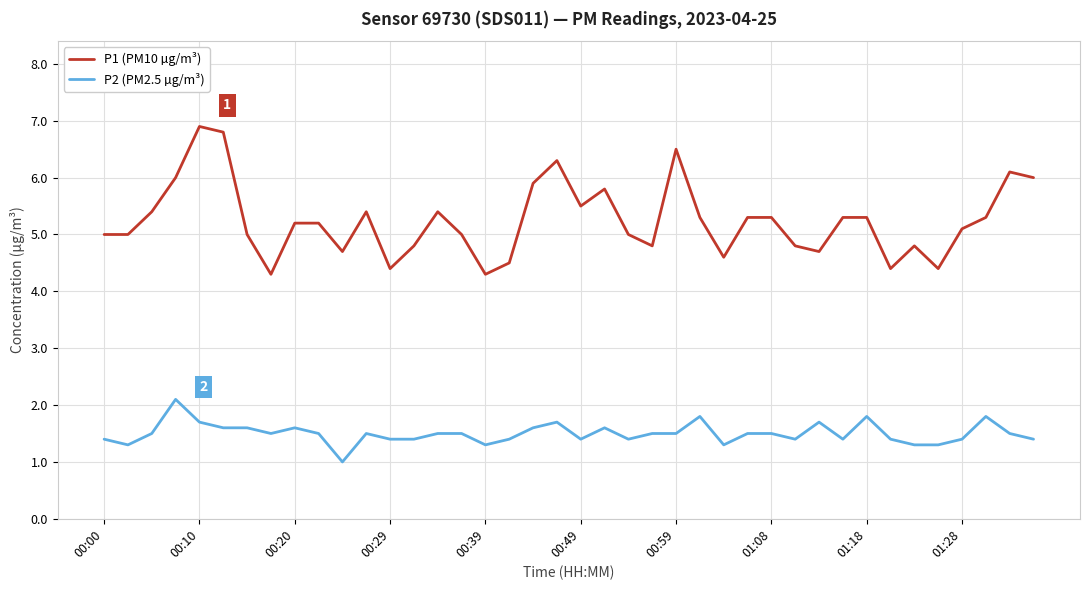

Which series has the widest spread of values?

P1 (PM10 µg/m³)